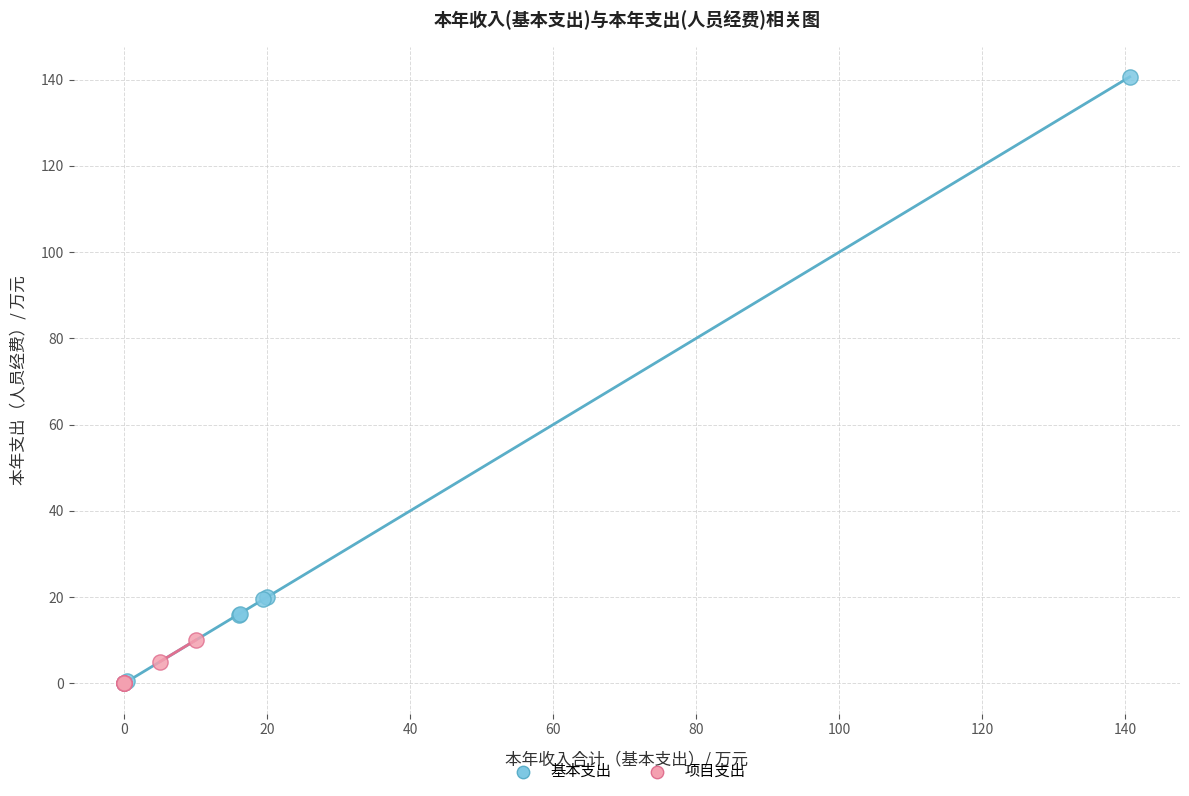

Which series contains the highest Y value?

基本支出